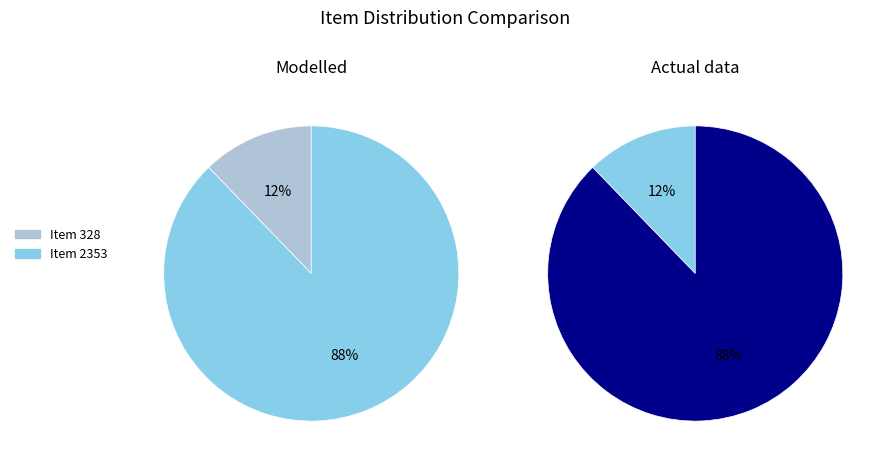

The Item 328 slice represents 12% of the pie. True or false?

True